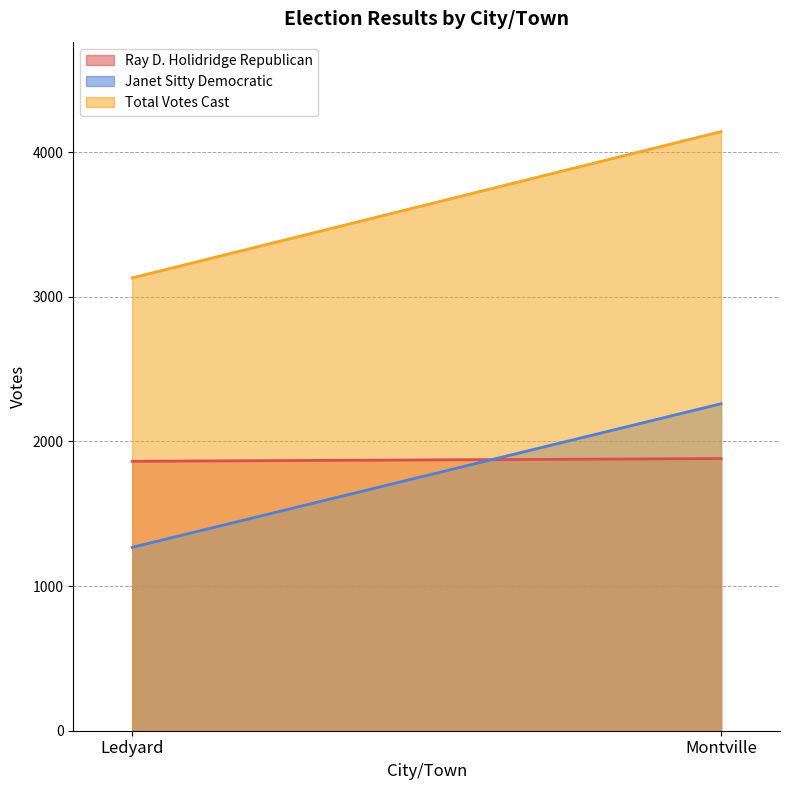

What is the highest value of the Ray D. Holidridge Republican series?

1882